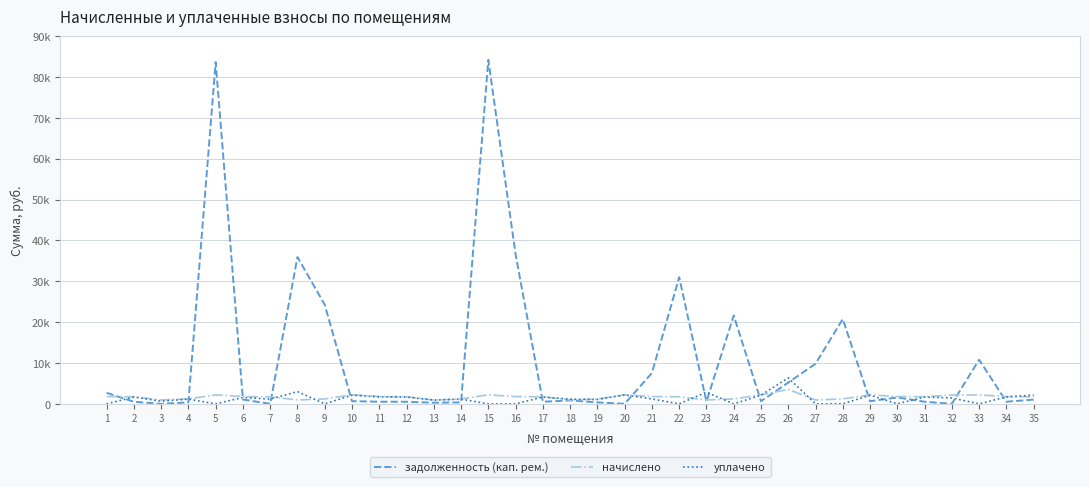

Between 21 and 34, which series saw the biggest shift?

задолженность (кап. рем.)